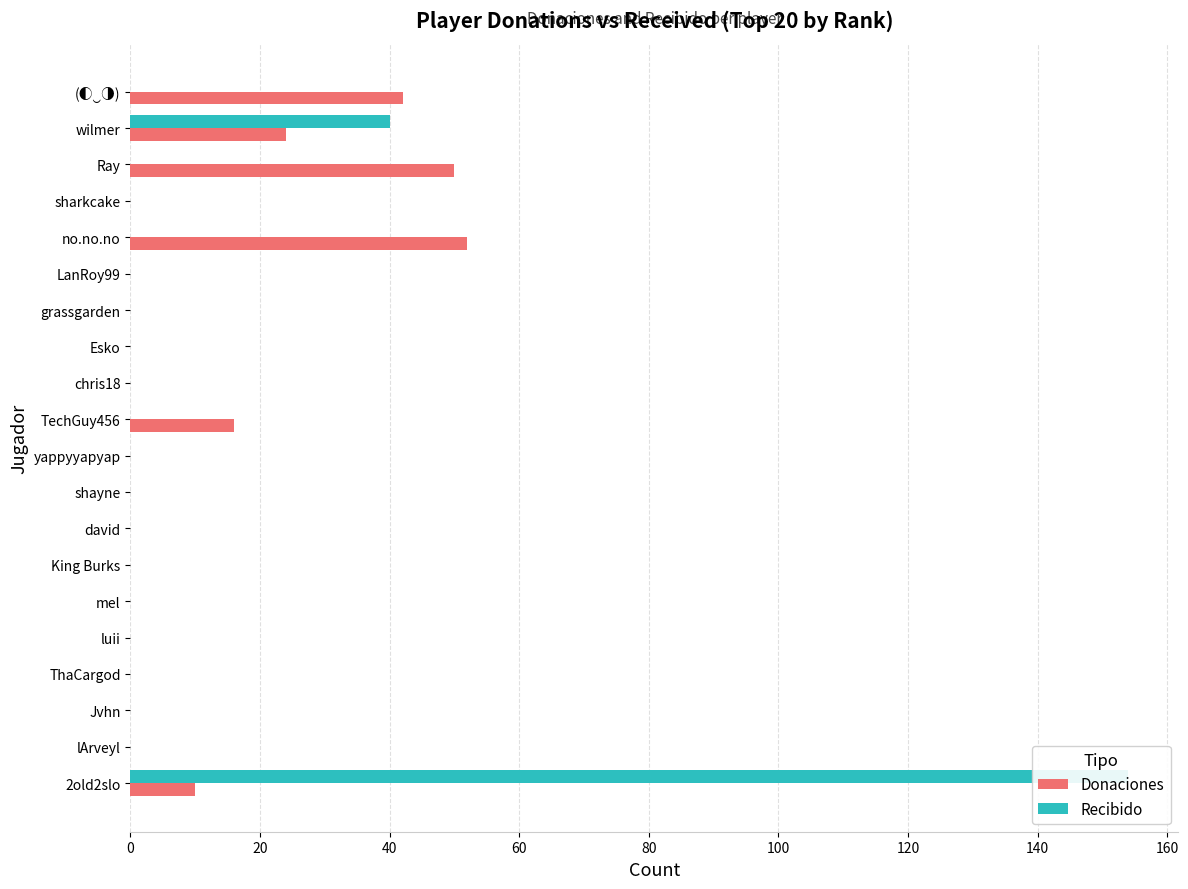

Is it true that Recibido equals -71 at (◐‿◑)?

False